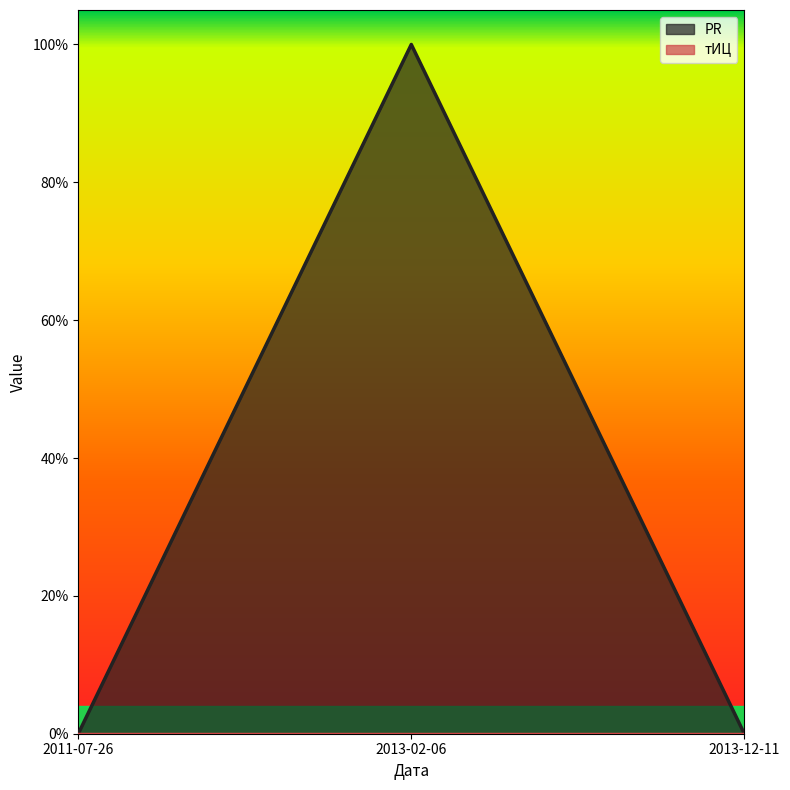

What is the difference between the maximum and minimum values?

1